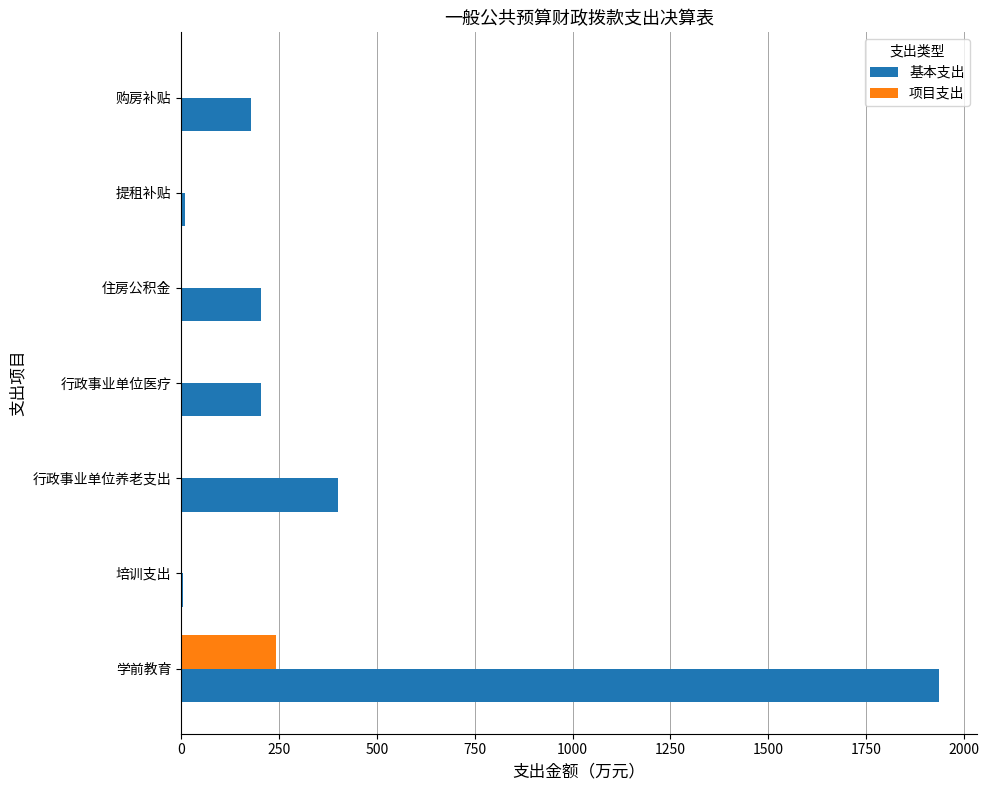

The value of 基本支出 at 行政事业单位养老支出 is 555.8. True or false?

False